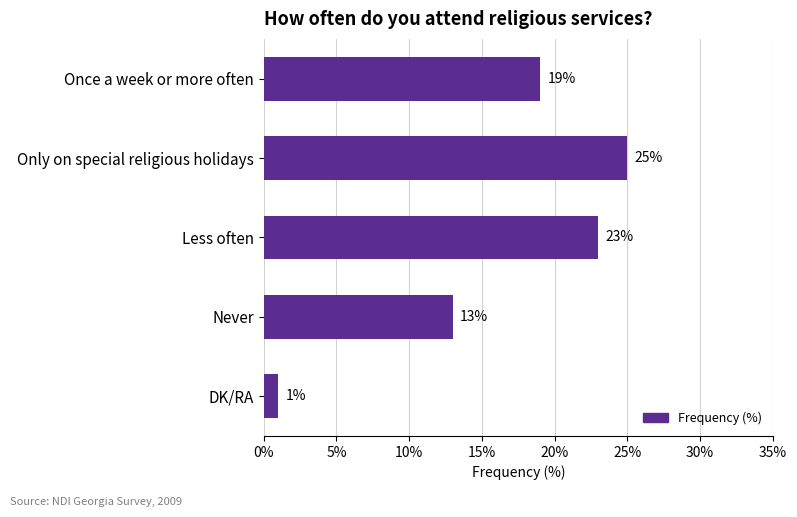

What is the average value?

16